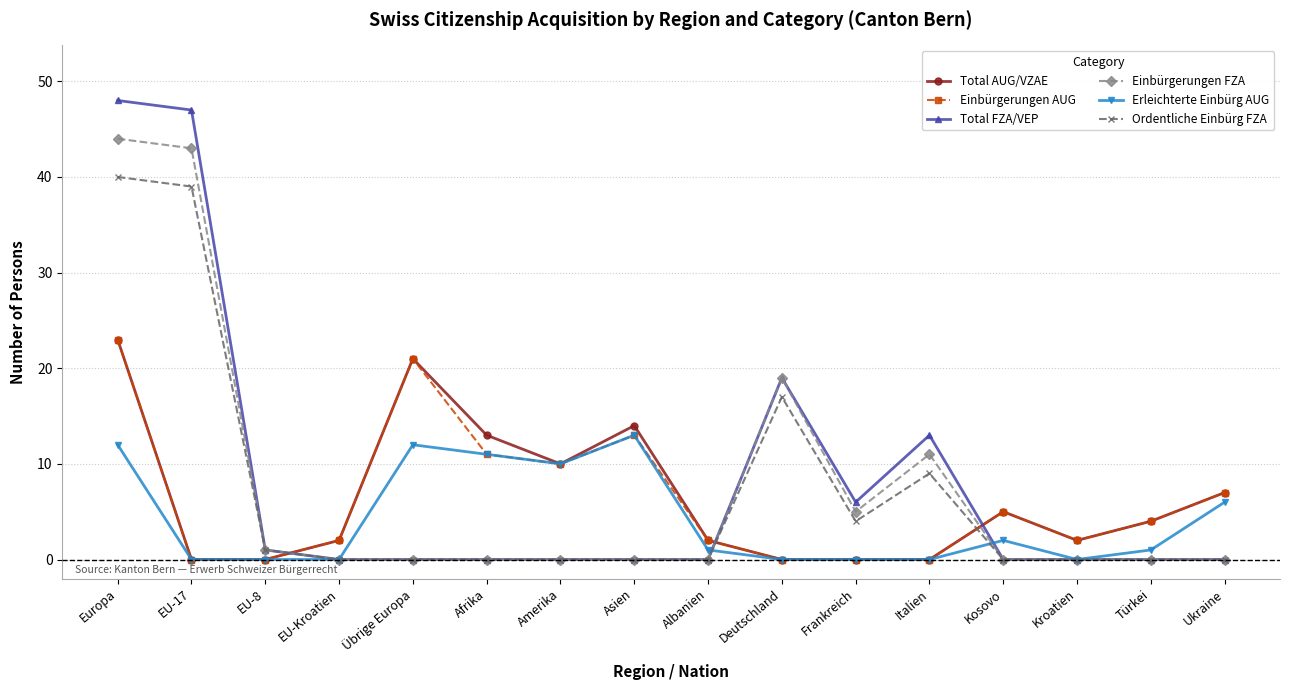

At which category is the sum across all series the highest?

Europa